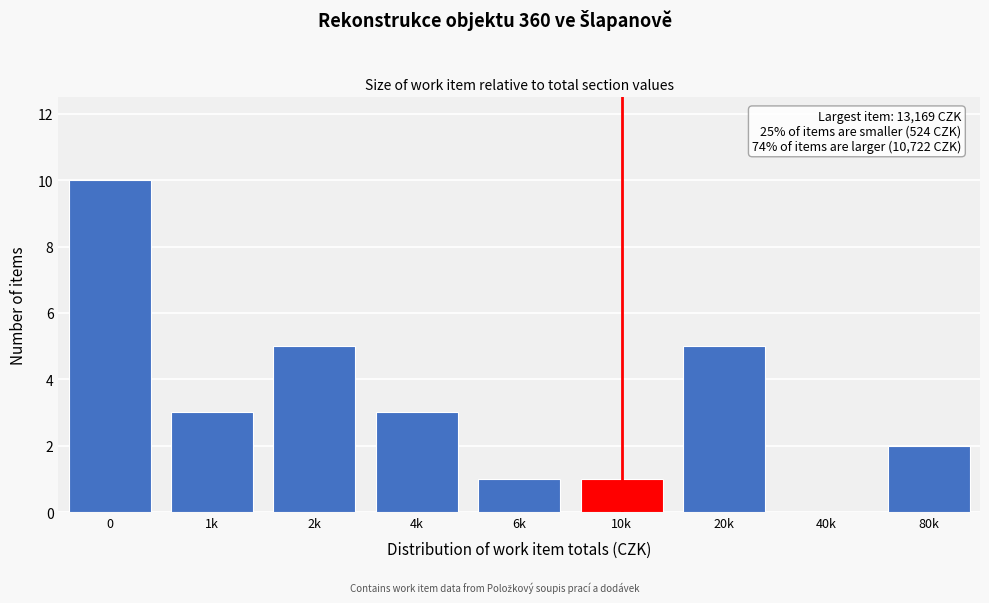

Reading left to right, transcribe all the data shown in this chart.

0=10	1k=3	2k=5	4k=3	6k=1	10k=1	20k=5	40k=0	80k=2